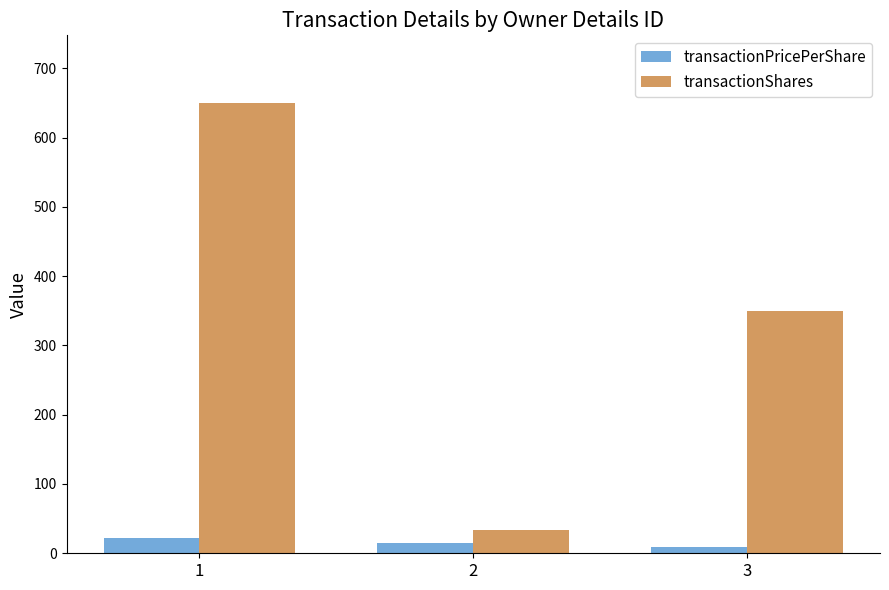

Which category has the highest value in the transactionShares series?

1